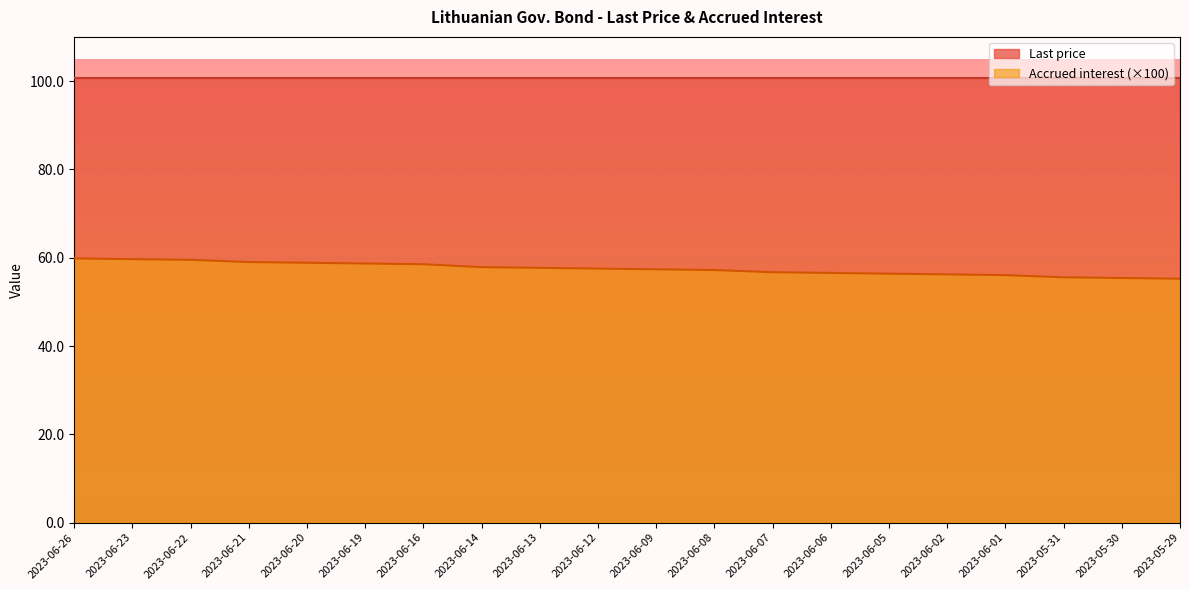

Reading left to right, what are all the values shown in this chart?

59.8	59.7	59.5	59.0	58.9	58.7	58.5	57.9	57.7	57.5	57.4	57.2	56.7	56.5	56.4	56.2	56.0	55.6	55.4	55.2